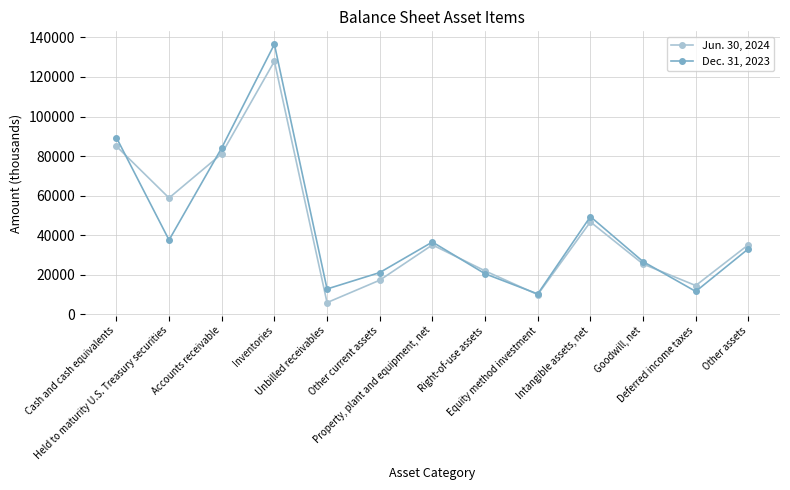

What is the value of the Jun. 30, 2024 point at the 5th from the left?

5906